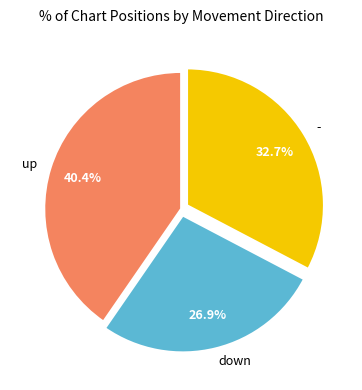

Is the sum of down and up greater than half?

Yes